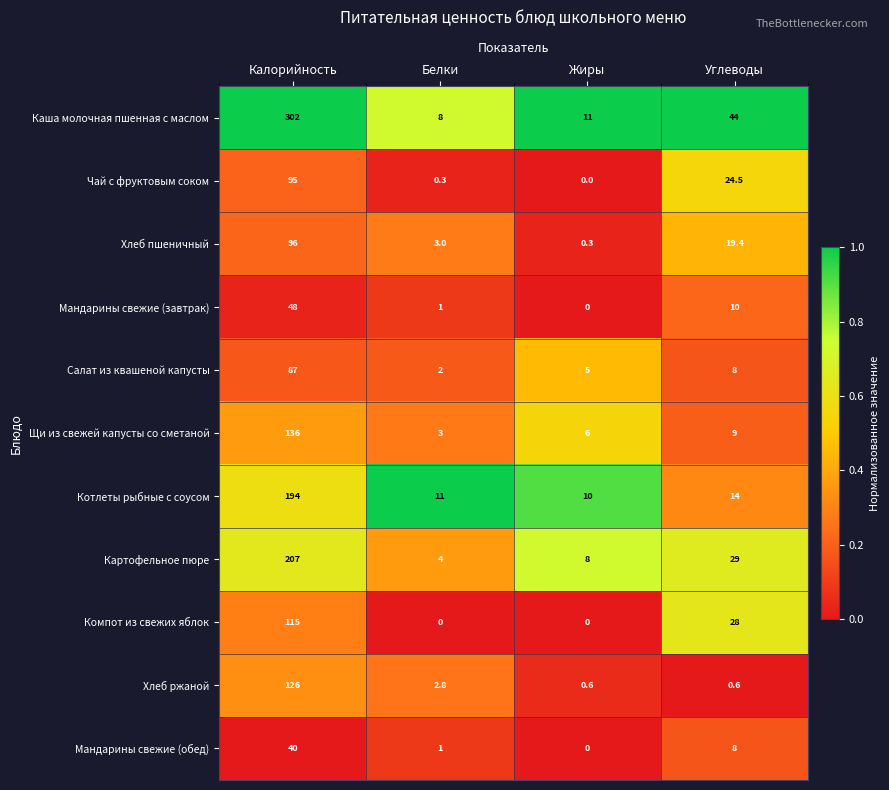

Which series has the widest spread of values?

Каша молочная пшенная с маслом